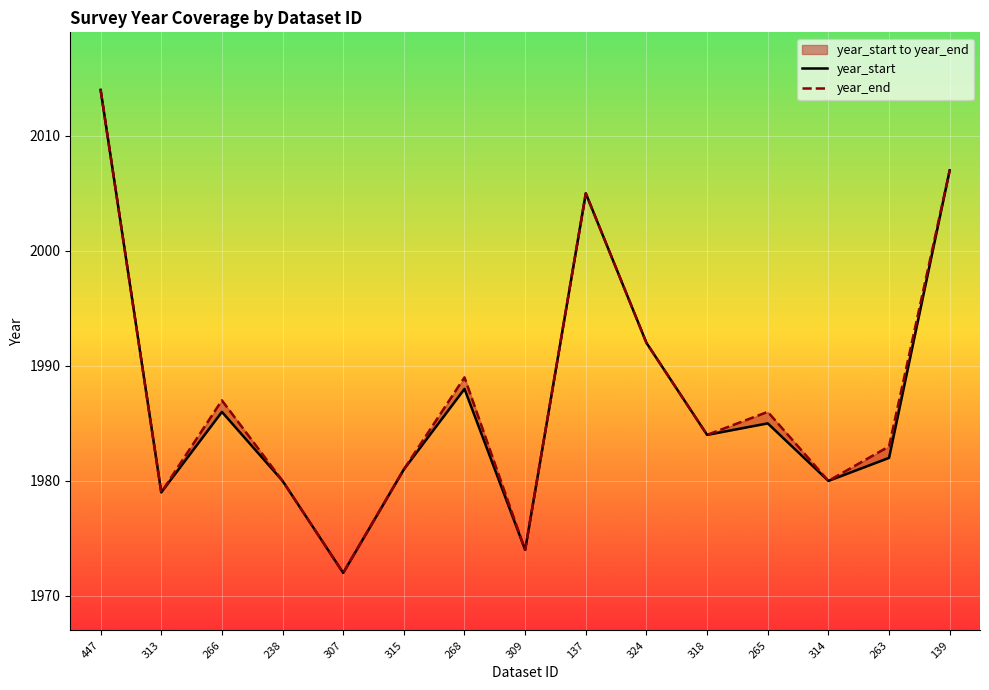

Reading right to left, extract all data points from this chart.

year_start: 2007	1982	1980	1985	1984	1992	2005	1974	1988	1981	1972	1980	1986	1979	2014
year_end: 2007	1983	1980	1986	1984	1992	2005	1974	1989	1981	1972	1980	1987	1979	2014